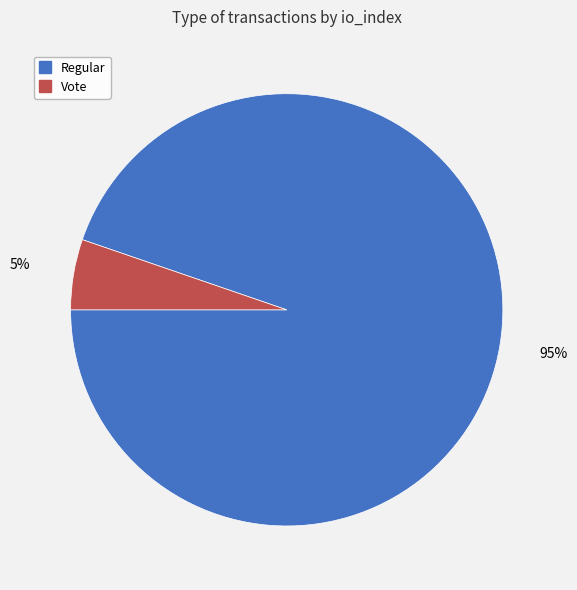

To the nearest percent, what is the average slice percentage?

50%